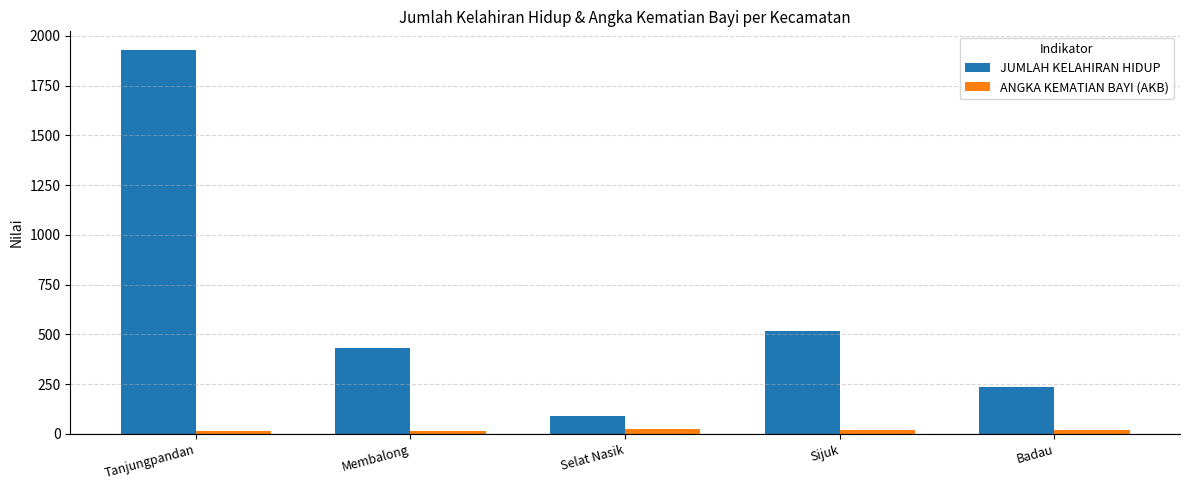

Which series changed the most between Selat Nasik and Badau?

JUMLAH KELAHIRAN HIDUP